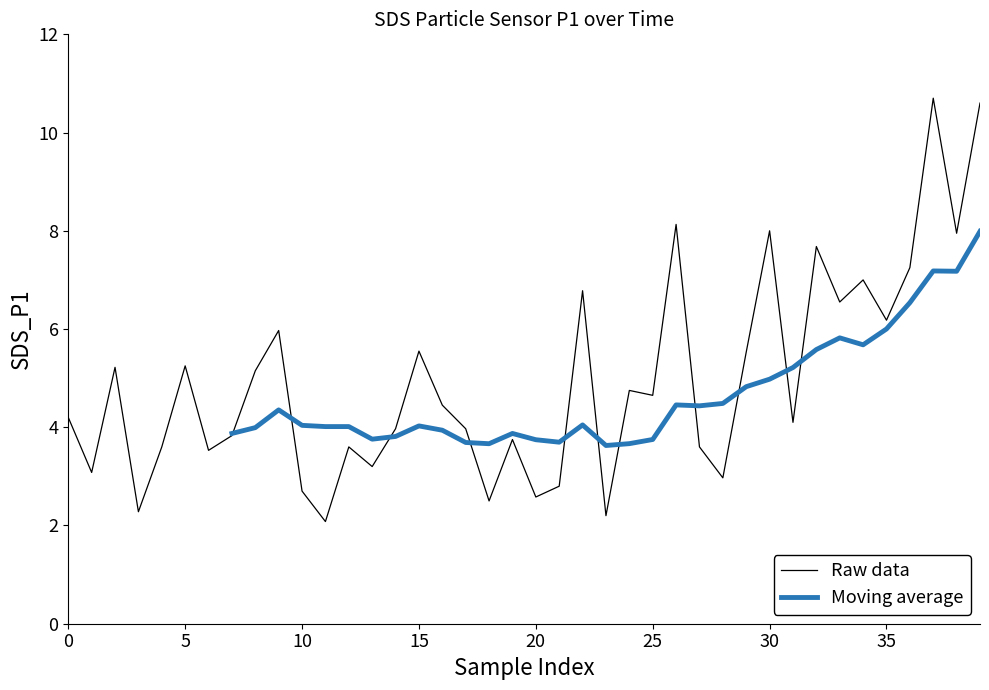

Where is the data nearest to the value 6?

9